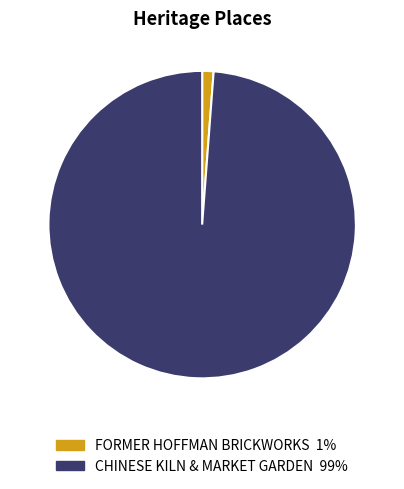

What is the smallest slice in the pie chart?

FORMER HOFFMAN BRICKWORKS